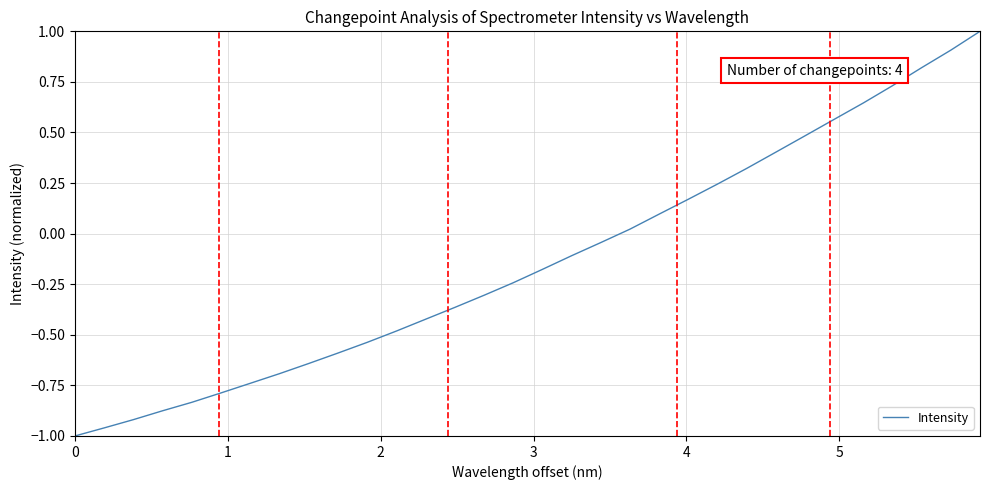

What is the difference between the maximum and minimum values?

2.0